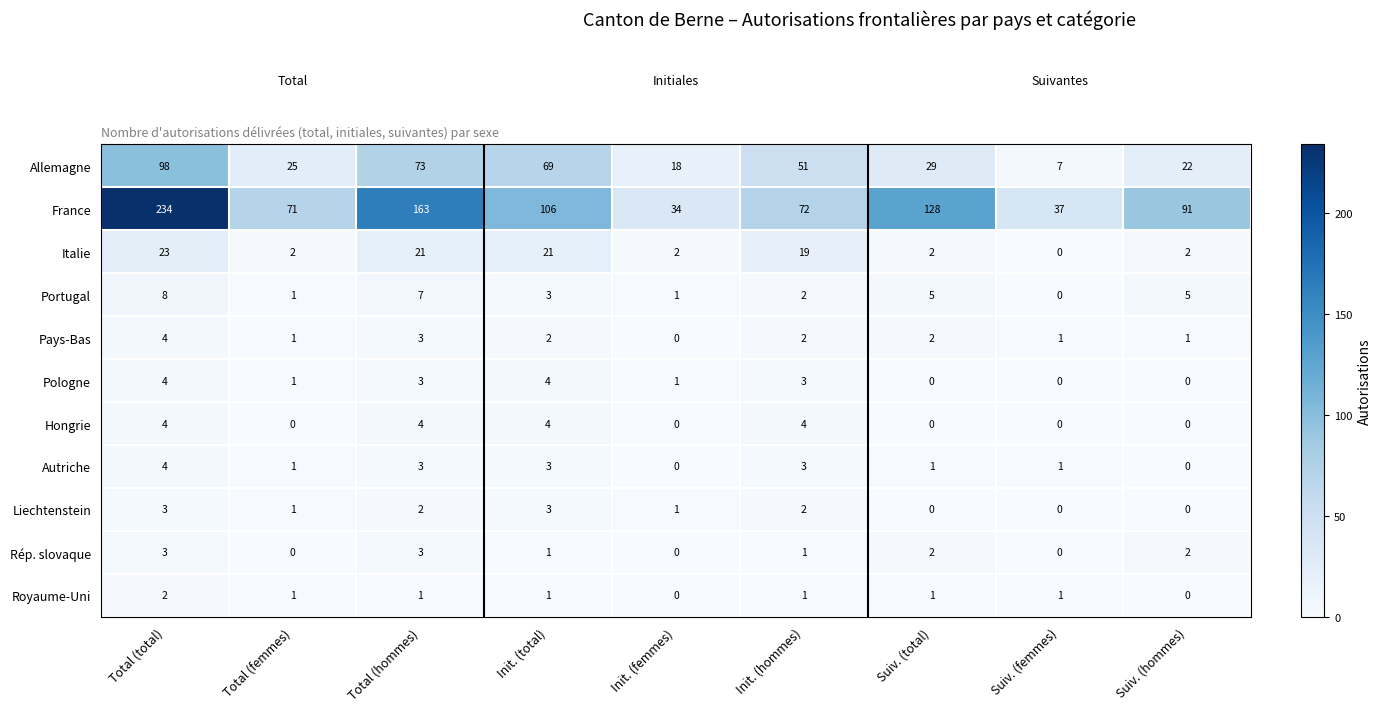

Which series has the largest range (max minus min)?

France